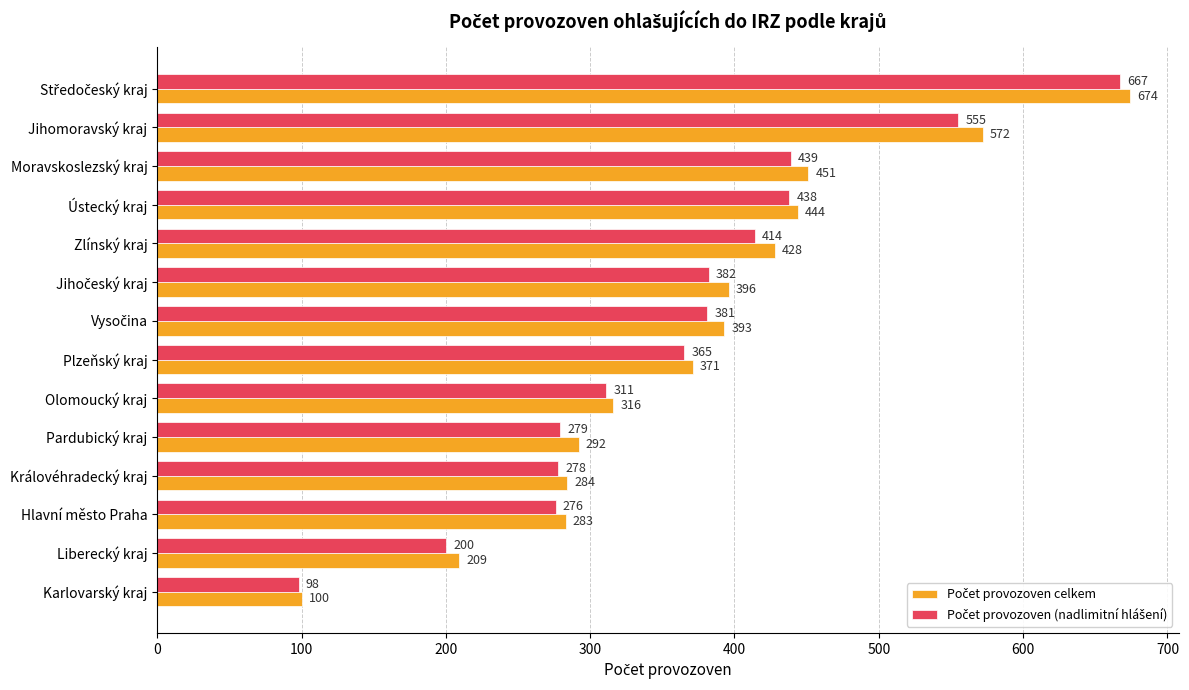

What is the spread (max minus min) of values at Pardubický kraj?

13